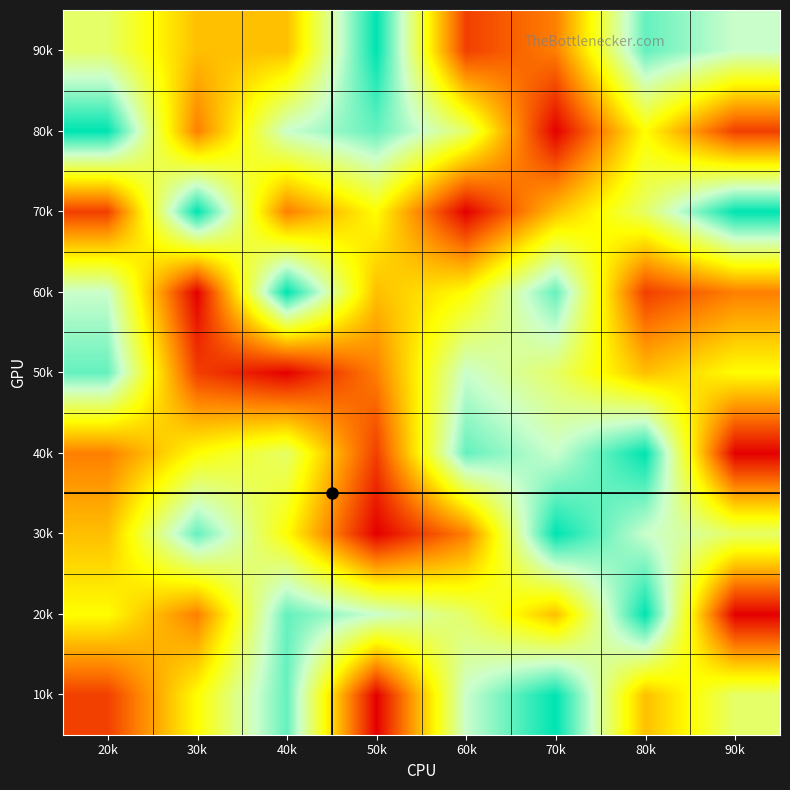

What is the spread (max minus min) of values at 50k?

8